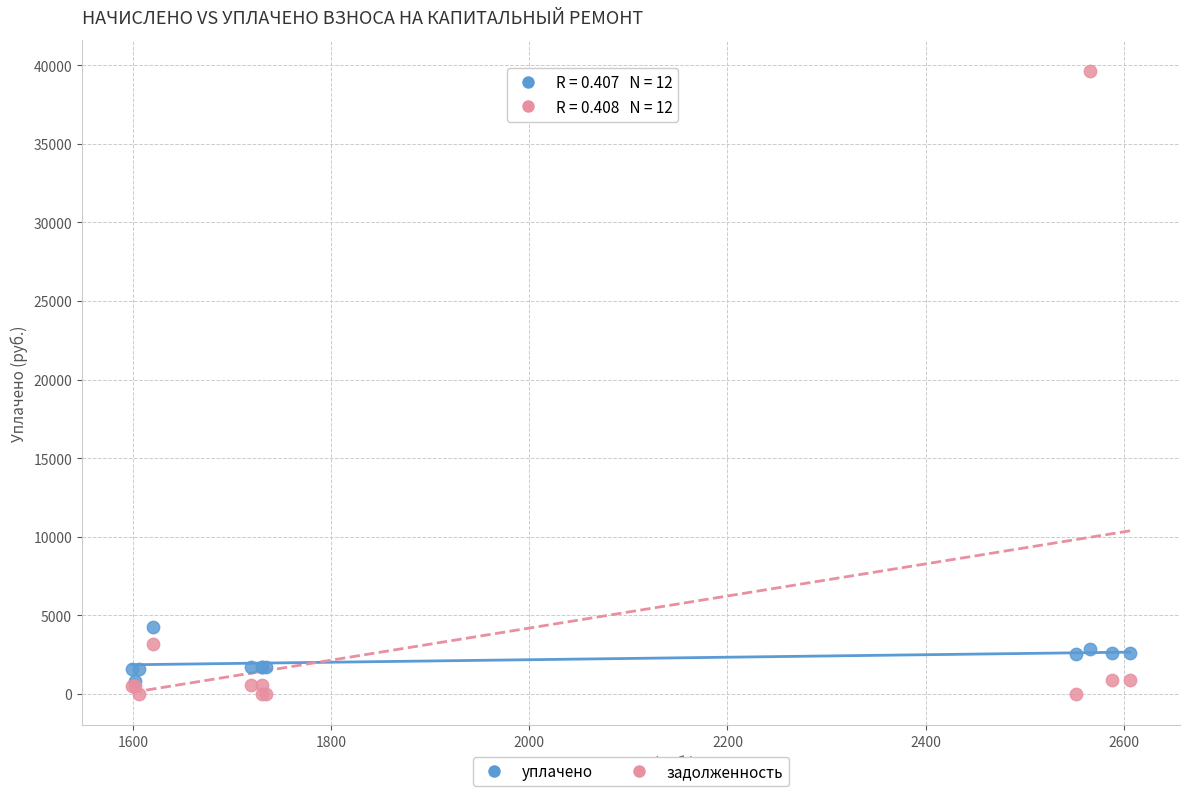

Across all series, what Y value is closest to 19823?

4261.1